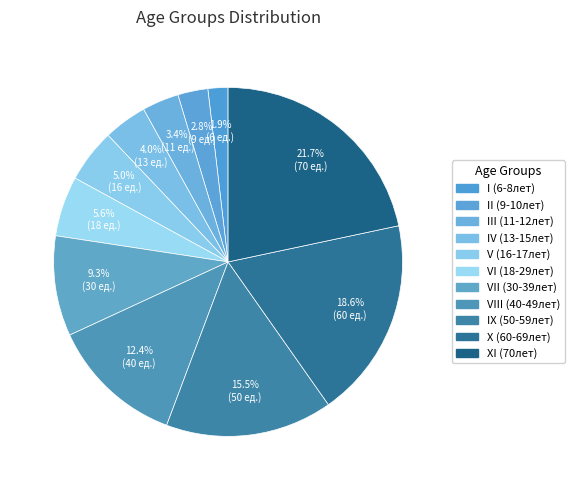

Does I (6-8лет) represent more than half of the total?

No